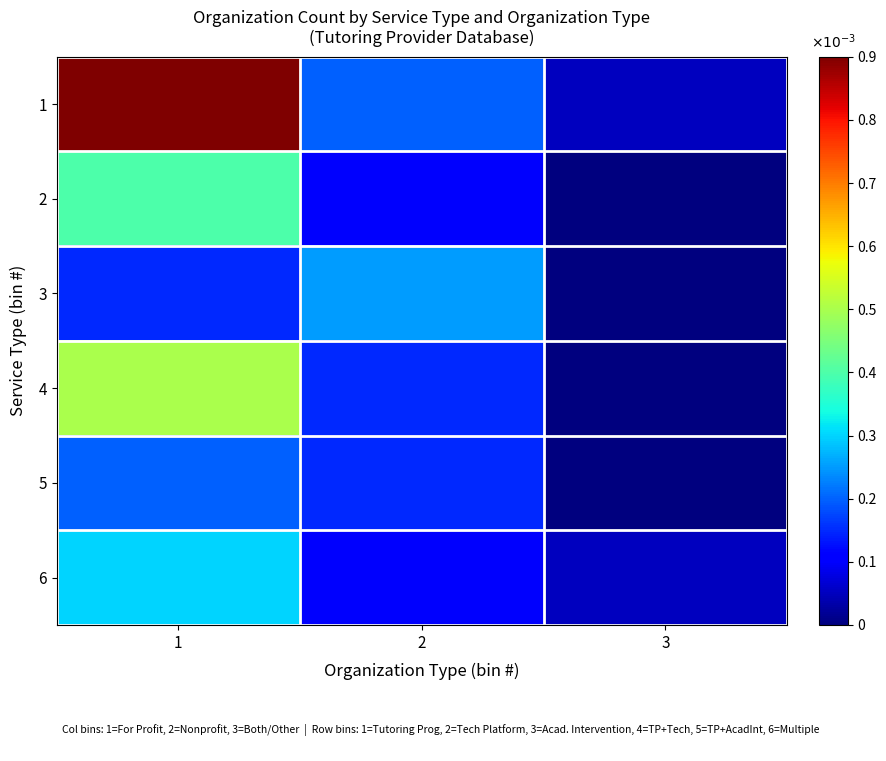

Between 1 and 2, which series saw the biggest shift?

1